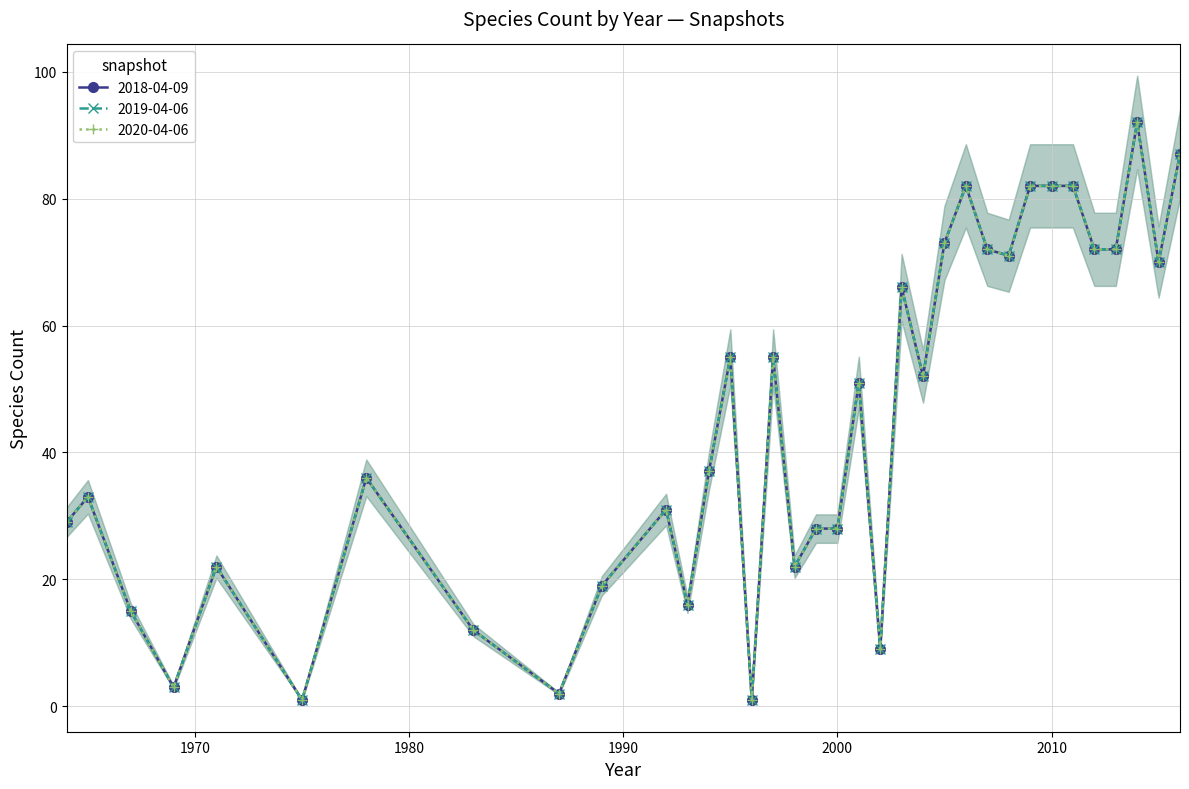

The 2020-04-06 series shows 1 at 1996. True or false?

True